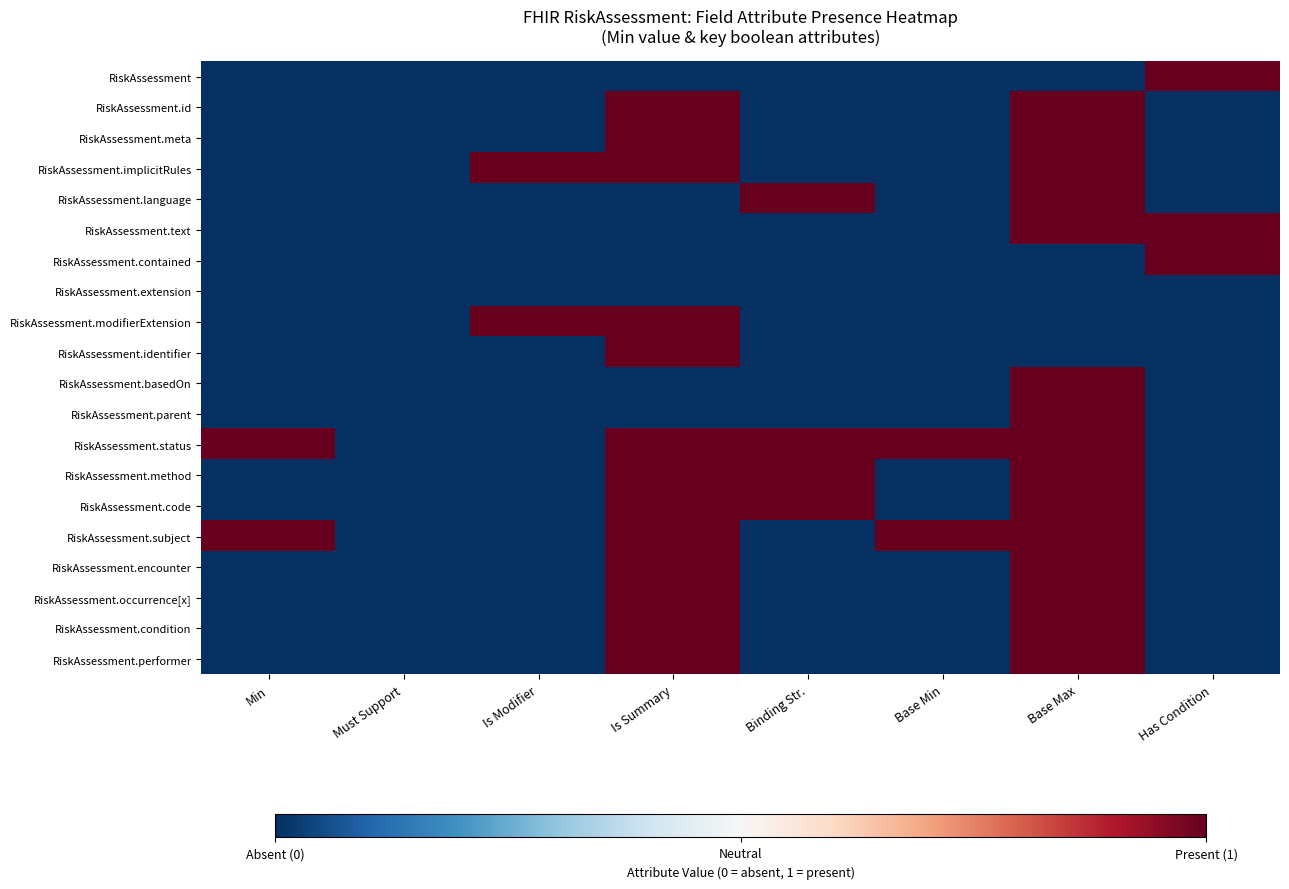

Which category has the highest value across all series?

Has Condition